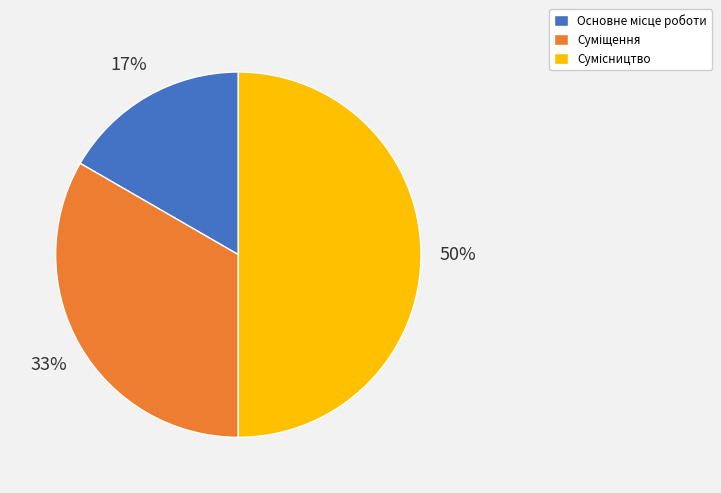

To the nearest percent, what is the average slice percentage?

33%